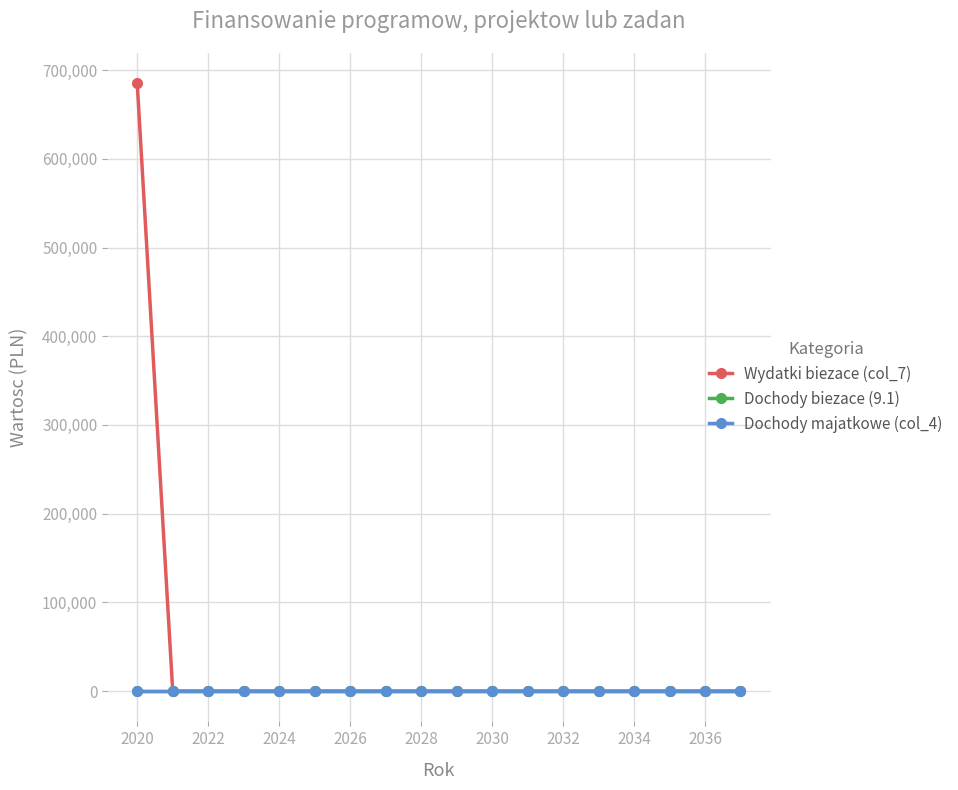

True or false: Wydatki biezace (col_7) and Dochody majatkowe (col_4) intersect in this chart.

False